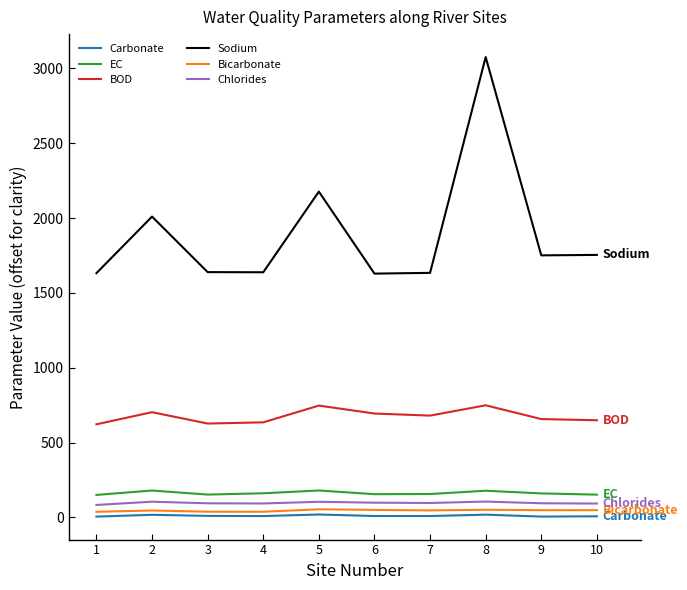

Between 5 and 10, which series saw the biggest shift?

Sodium